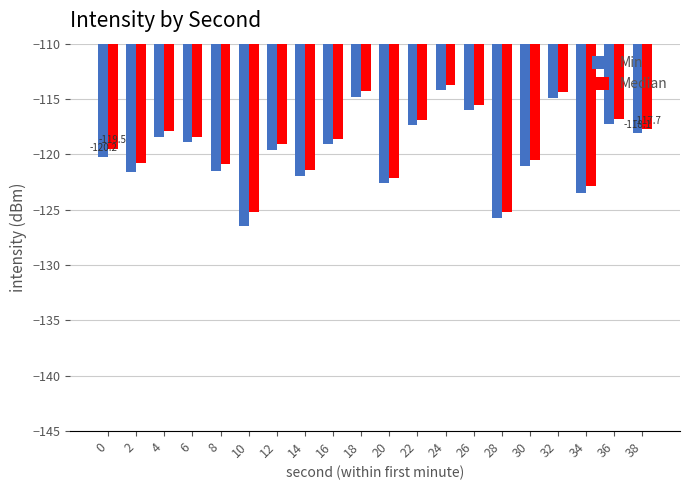

Rank the series by their average value, from lowest to highest.

Min, Median